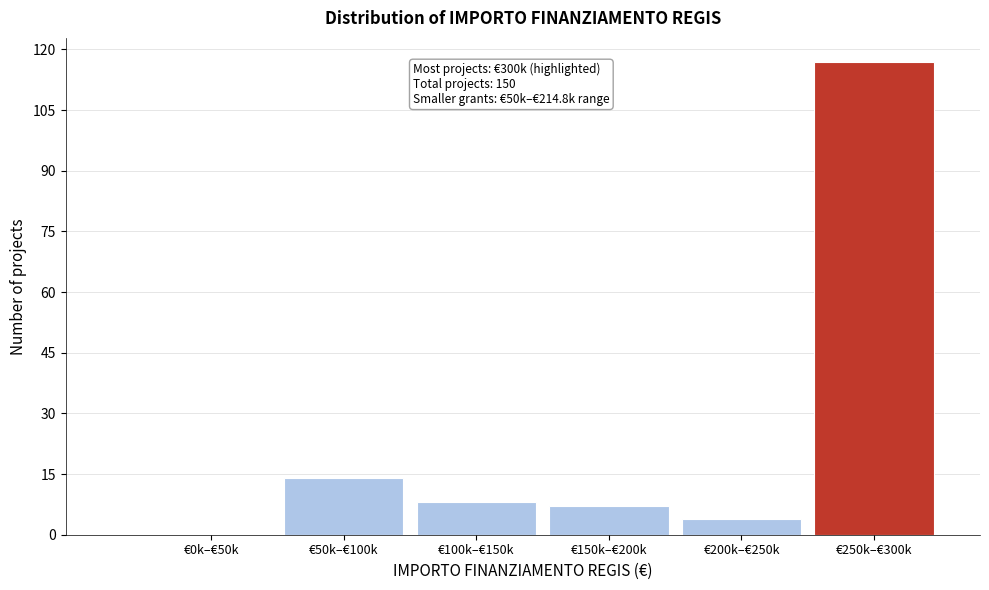

Reading right to left, list all the values displayed in this chart.

€250k–€300k=117	€200k–€250k=4	€150k–€200k=7	€100k–€150k=8	€50k–€100k=14	€0k–€50k=0